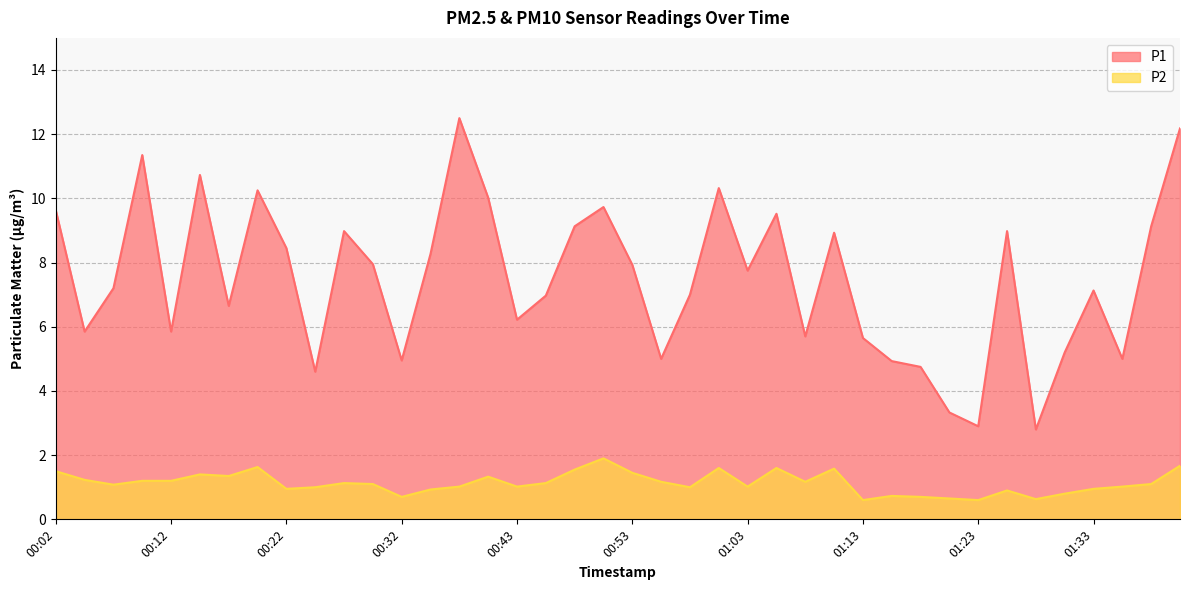

At how many categories does at least one series exceed 3?

38